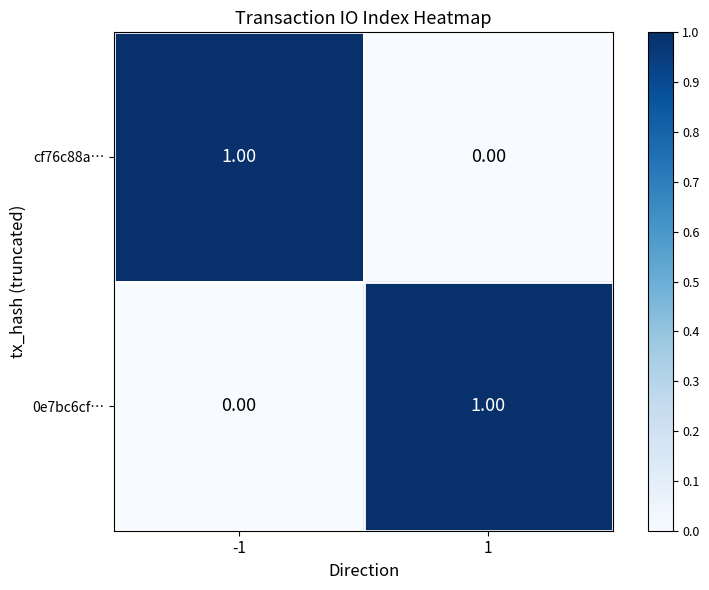

At 1, list the series in order from largest to smallest.

0e7bc6cf…, cf76c88a…